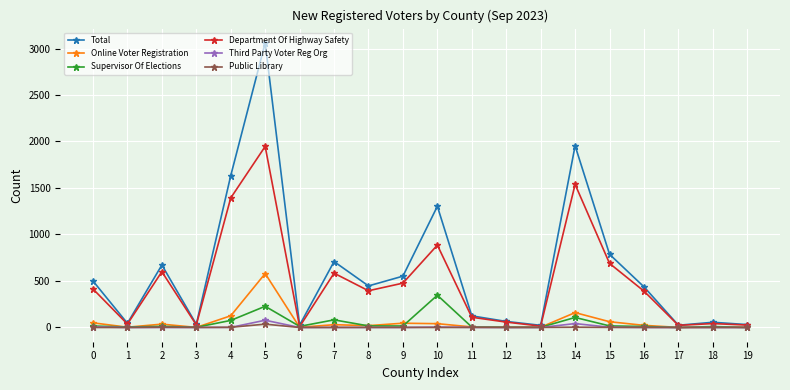

The value of Public Library at 12 is 0. True or false?

True